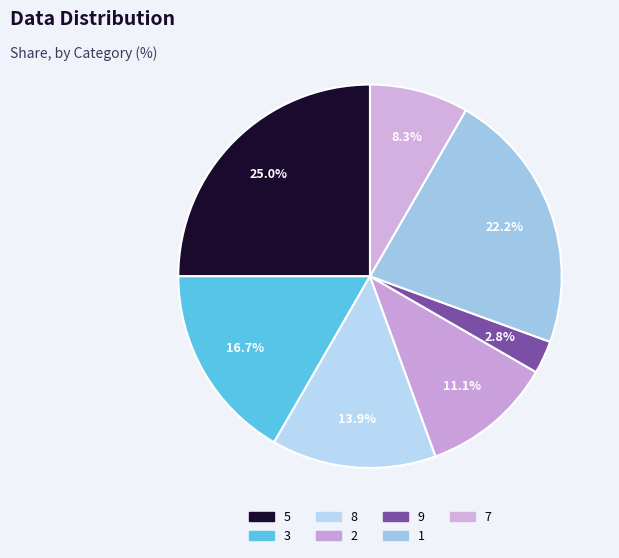

Count the number of slices in the pie.

7